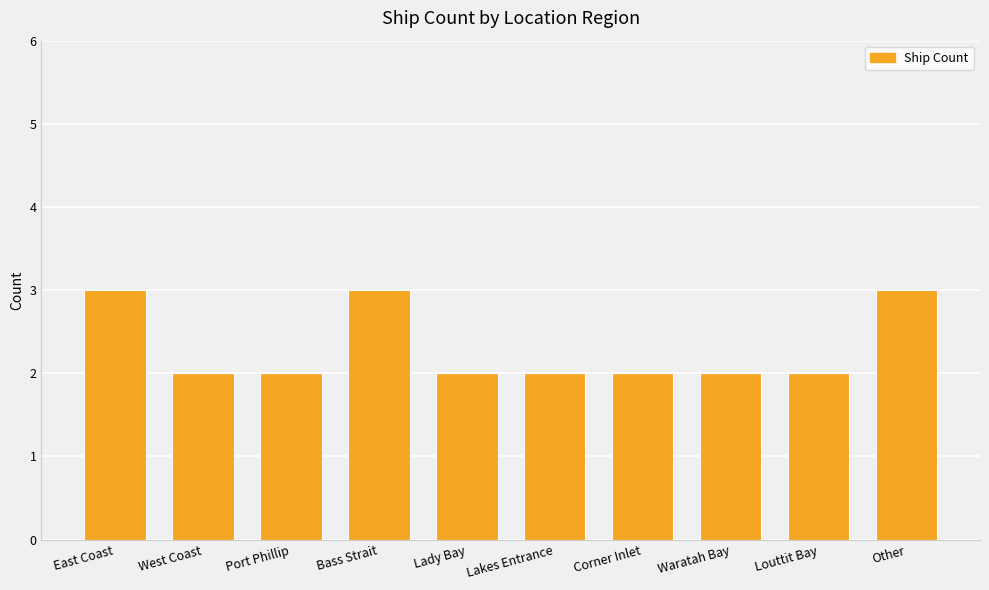

True or false: the data shows 3 at Louttit Bay.

False